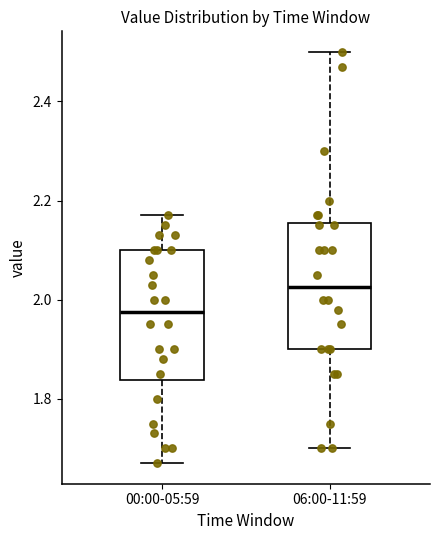

Reading left to right, read every box against the y-axis: the position of its median line, the range the box covers, and the ends of its whiskers. The values are not printed on the chart, so give them approximately, as read against the axis.

00:00-05:59: median 1.98, box 1.84 to 2.10, whiskers 1.68 to 2.18
06:00-11:59: median 2.02, box 1.90 to 2.16, whiskers 1.70 to 2.50